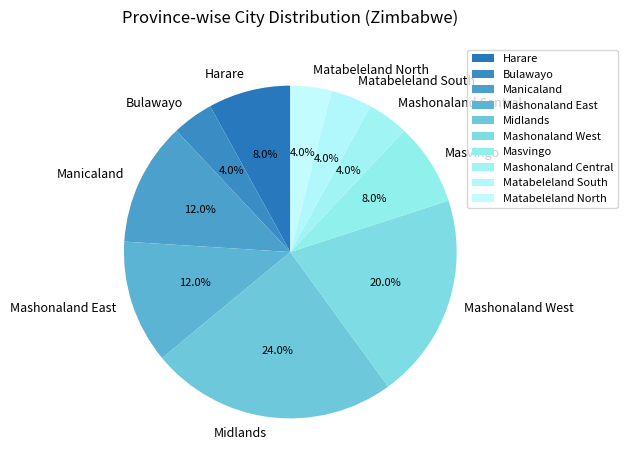

The Matabeleland North slice represents 14% of the pie. True or false?

False